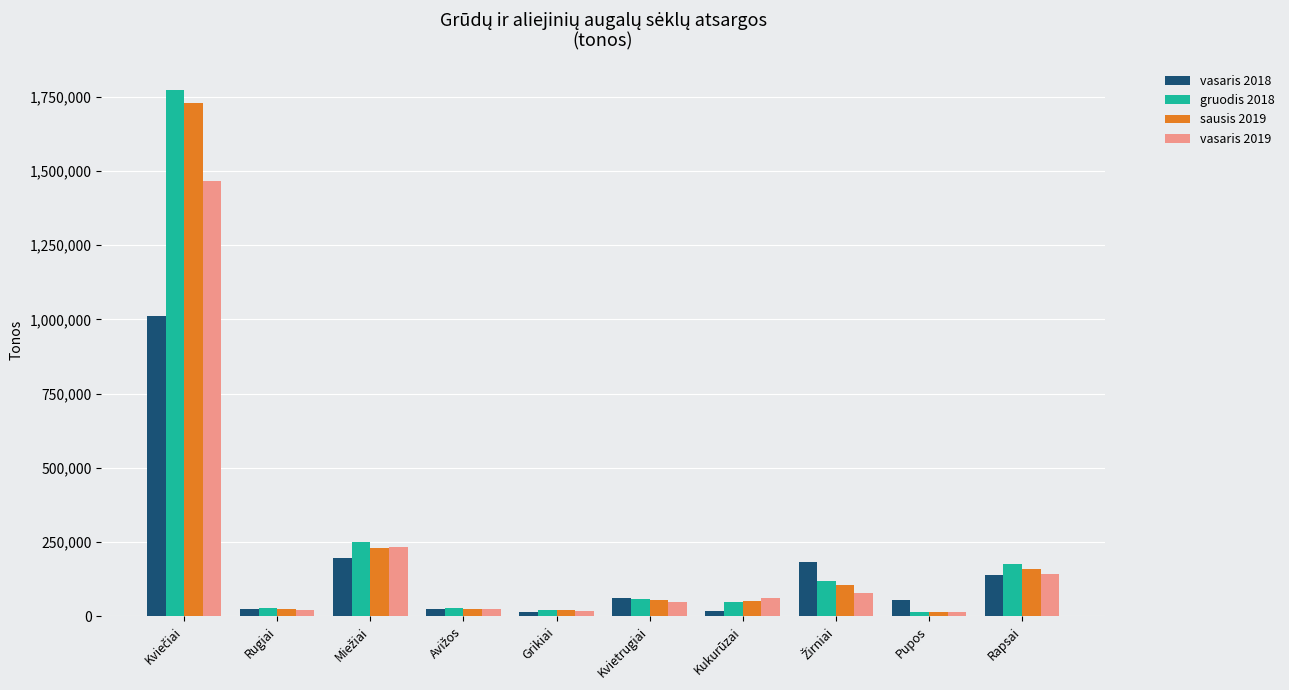

What is the label of the 6th bar from the left?

Kvietrugiai